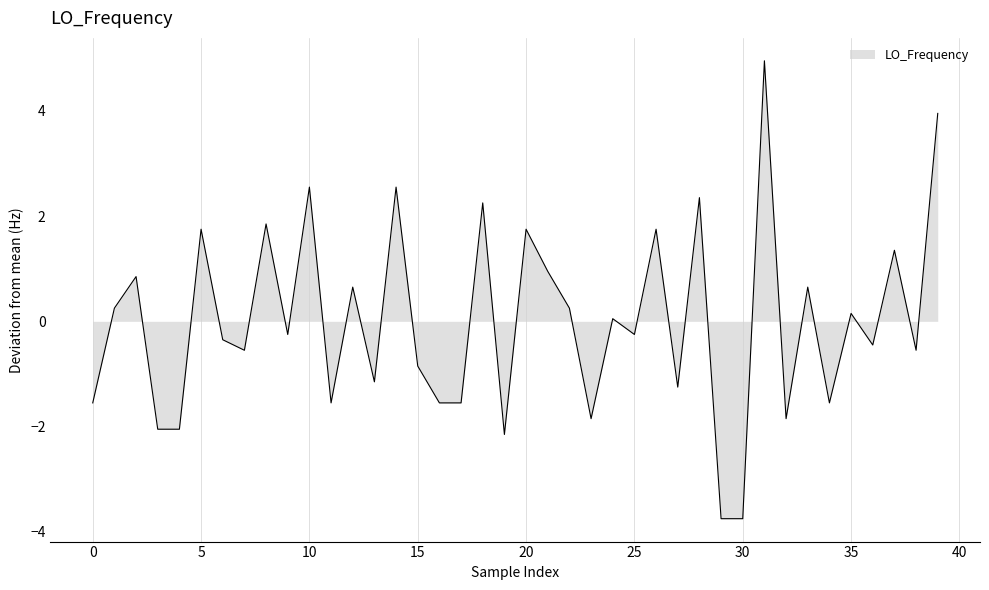

What is the difference between the maximum and minimum values?

8.7